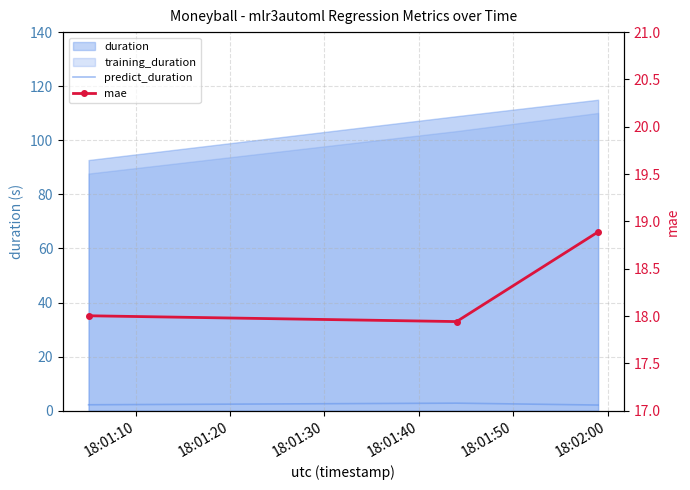

Is the value of mae at 18:01:10 greater than the value of predict_duration at 18:01:10?

Yes